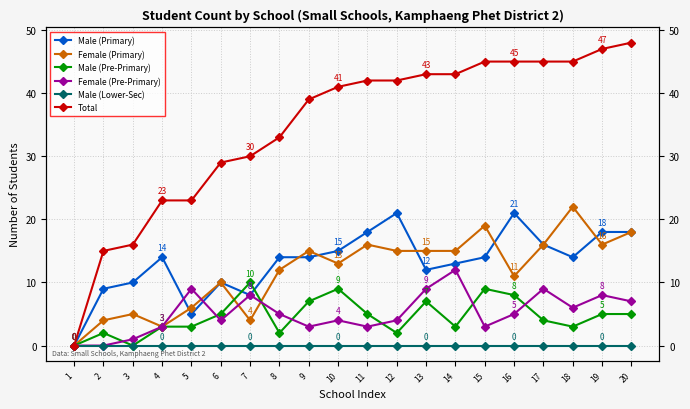

True or false: Total and Female (Pre-Primary) intersect in this chart.

False